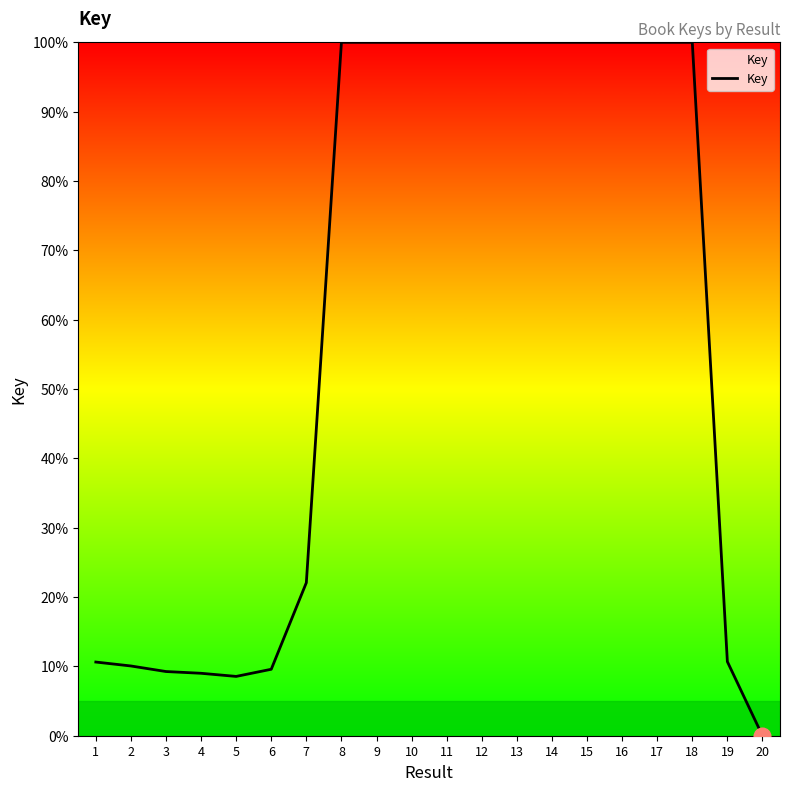

The value at 19 is 2.8. True or false?

False